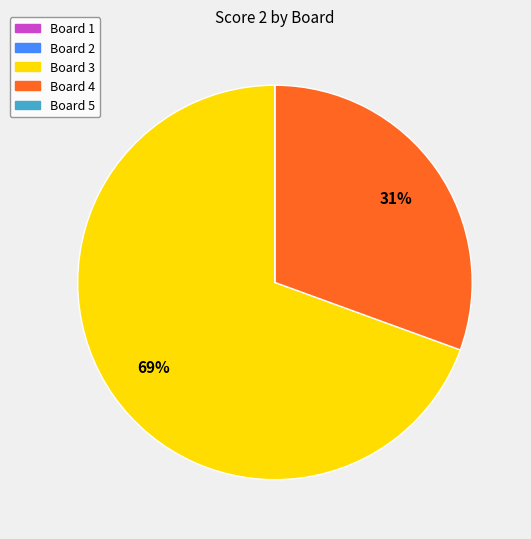

To the nearest percent, what is the difference between the largest and smallest slice percentages?

69%